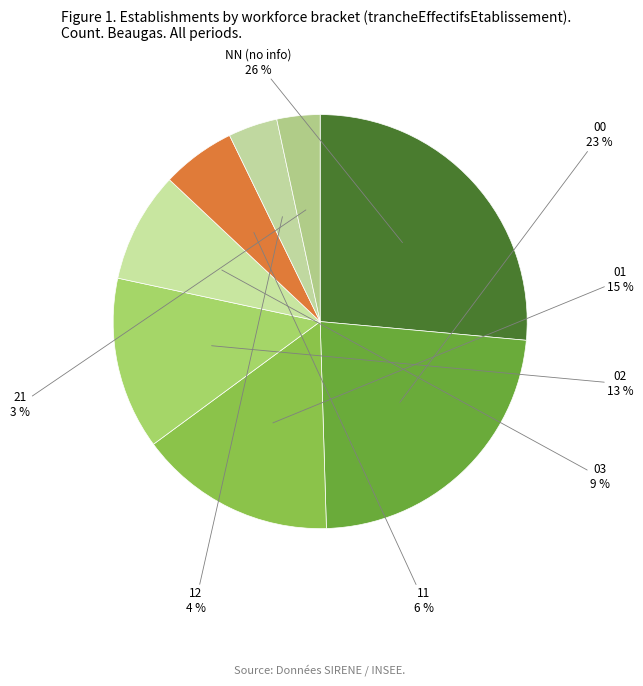

Which category has the smallest portion of the pie?

21